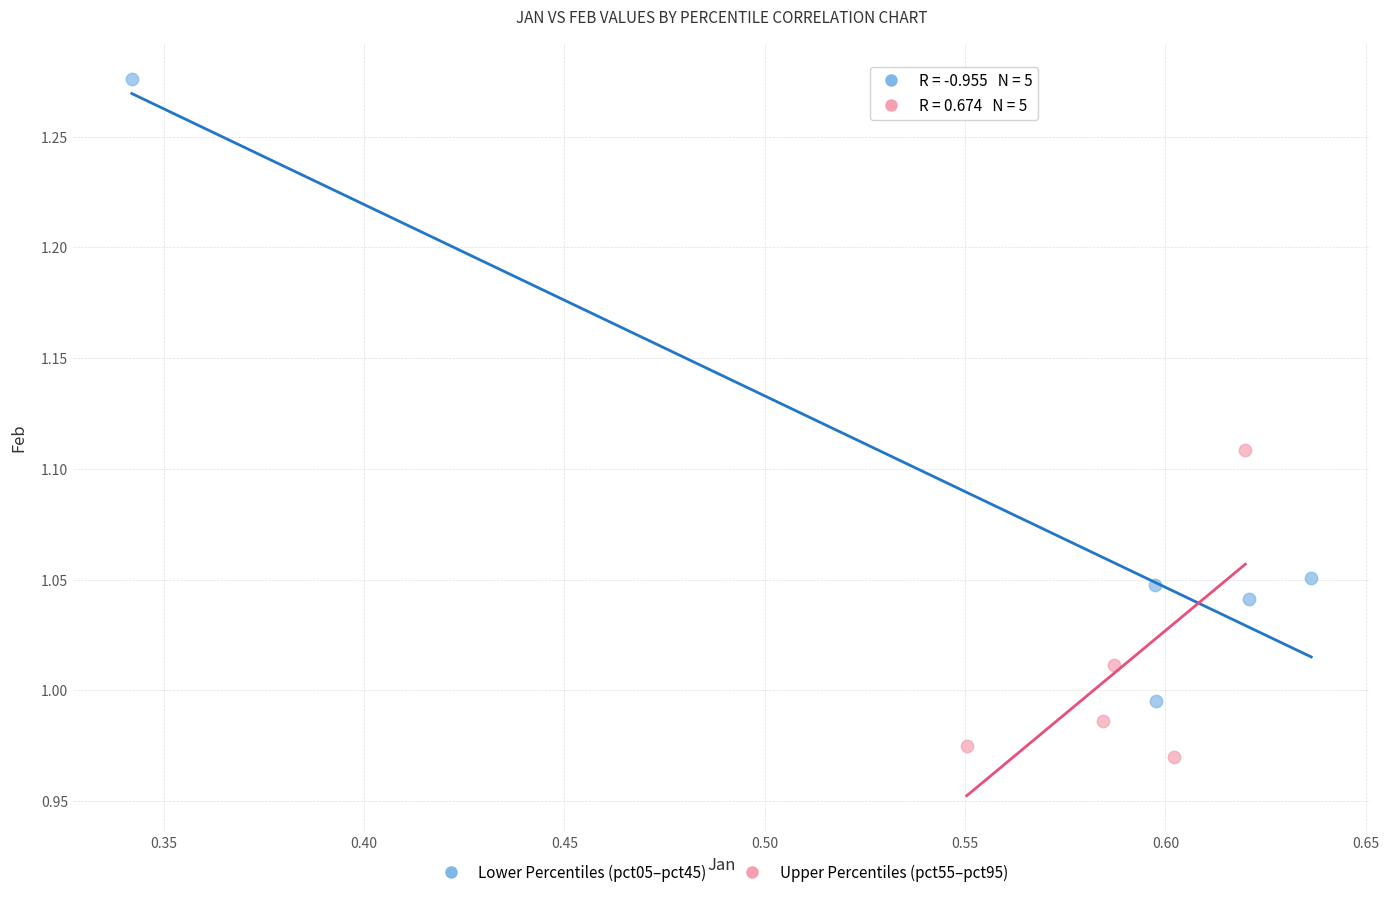

Which series reaches the maximum Y coordinate?

Lower Percentiles (pct05–pct45)